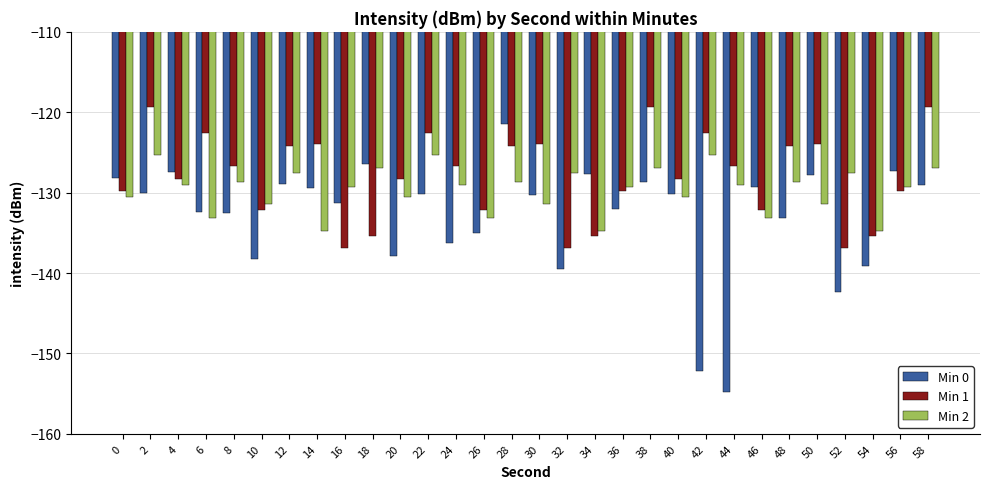

Rank the series at 44 from highest to lowest value.

Min 1, Min 2, Min 0